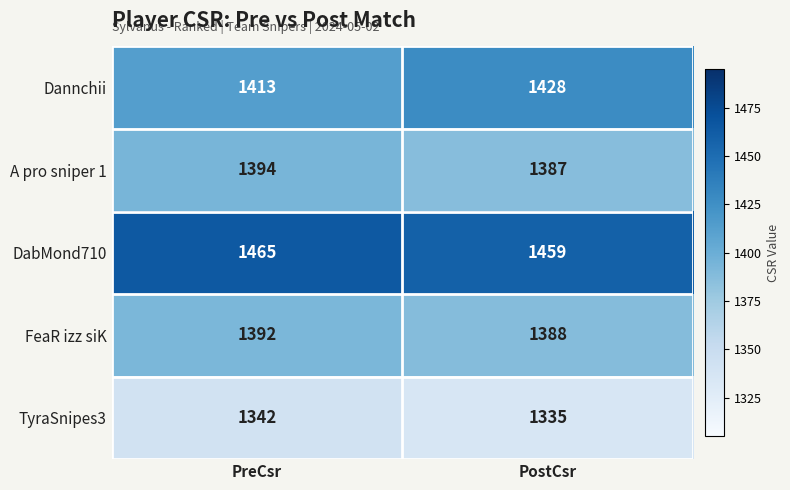

Which category has the highest value across all series?

PreCsr